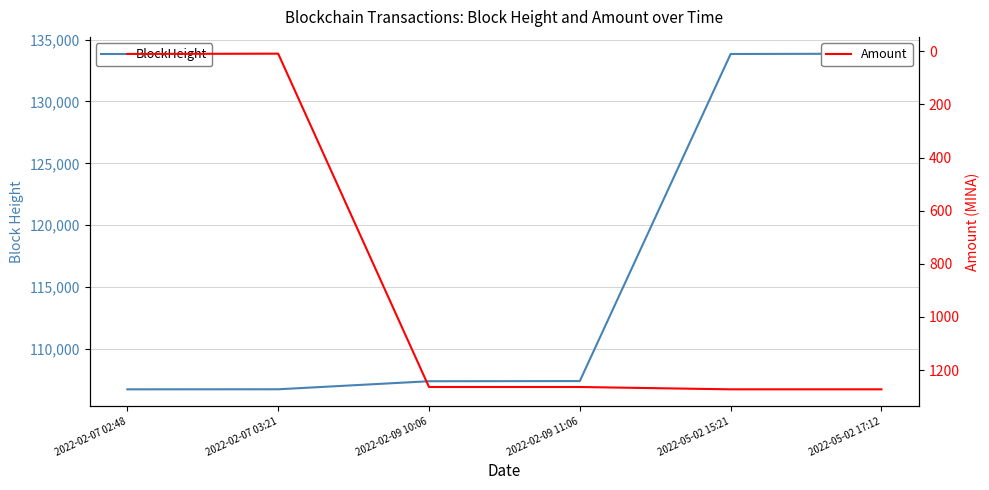

Rank the categories by BlockHeight value from highest to lowest.

2022-05-02 17:12, 2022-05-02 15:21, 2022-02-09 11:06, 2022-02-09 10:06, 2022-02-07 03:21, 2022-02-07 02:48